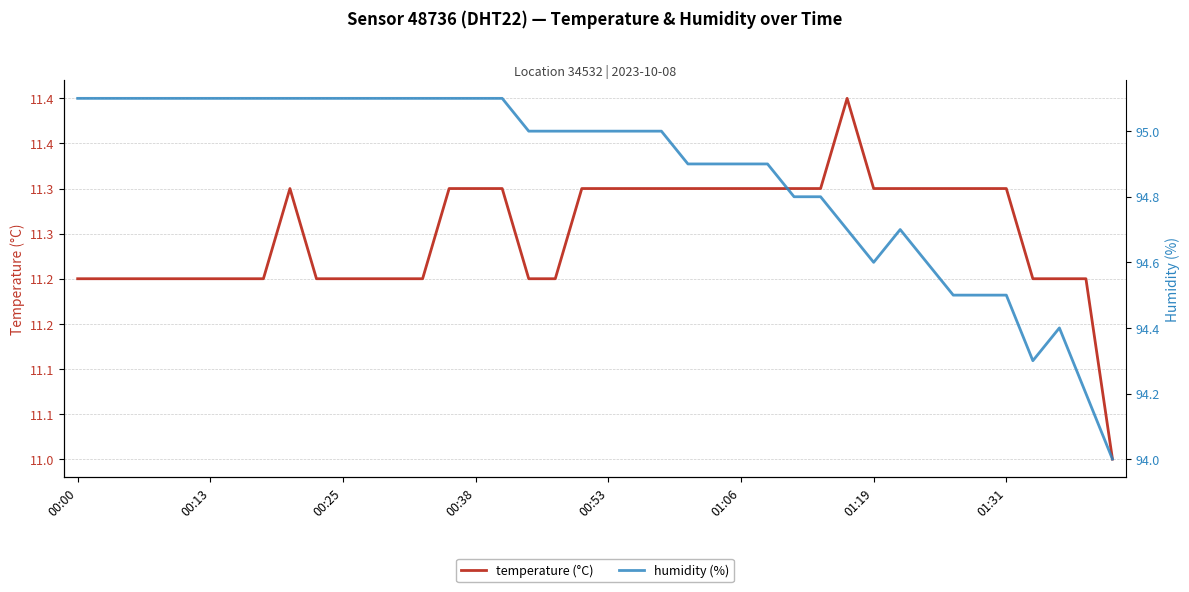

What are all the series names shown in the legend?

temperature (°C), humidity (%)